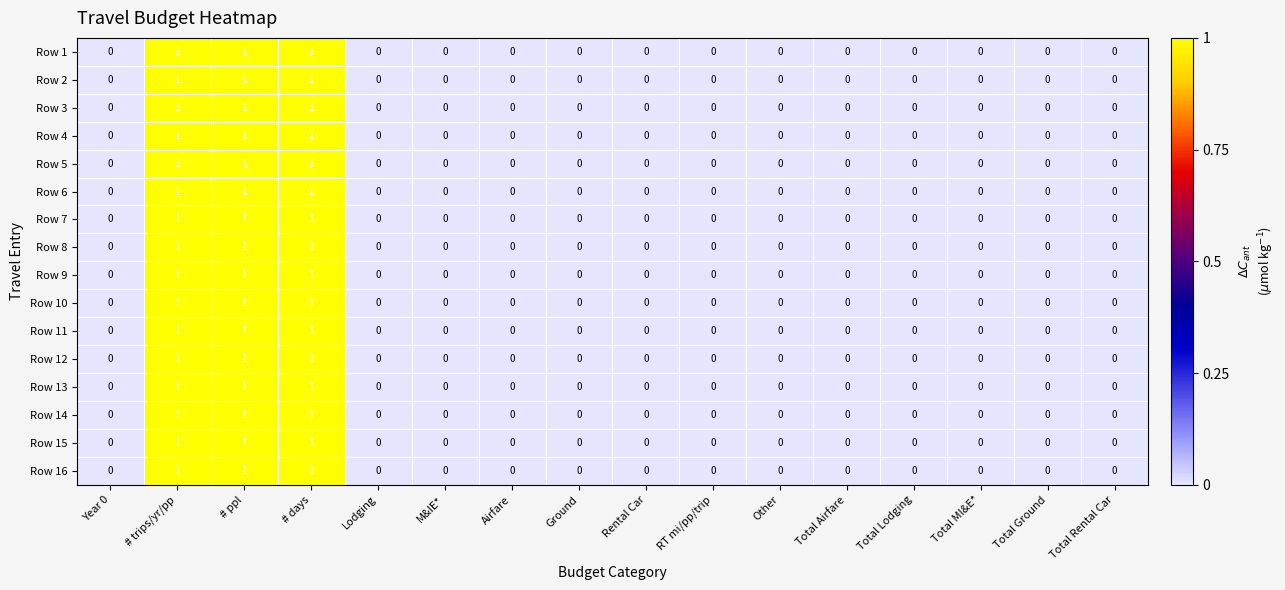

What is the sum of all Row 14 values?

3